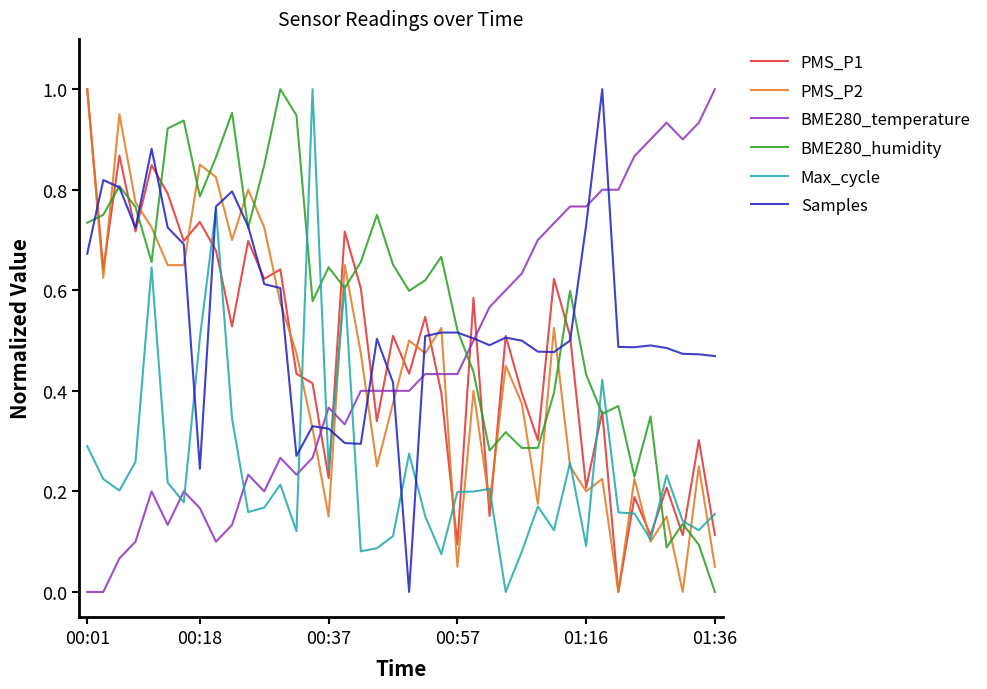

True or false: Max_cycle and BME280_temperature cross at least once.

True